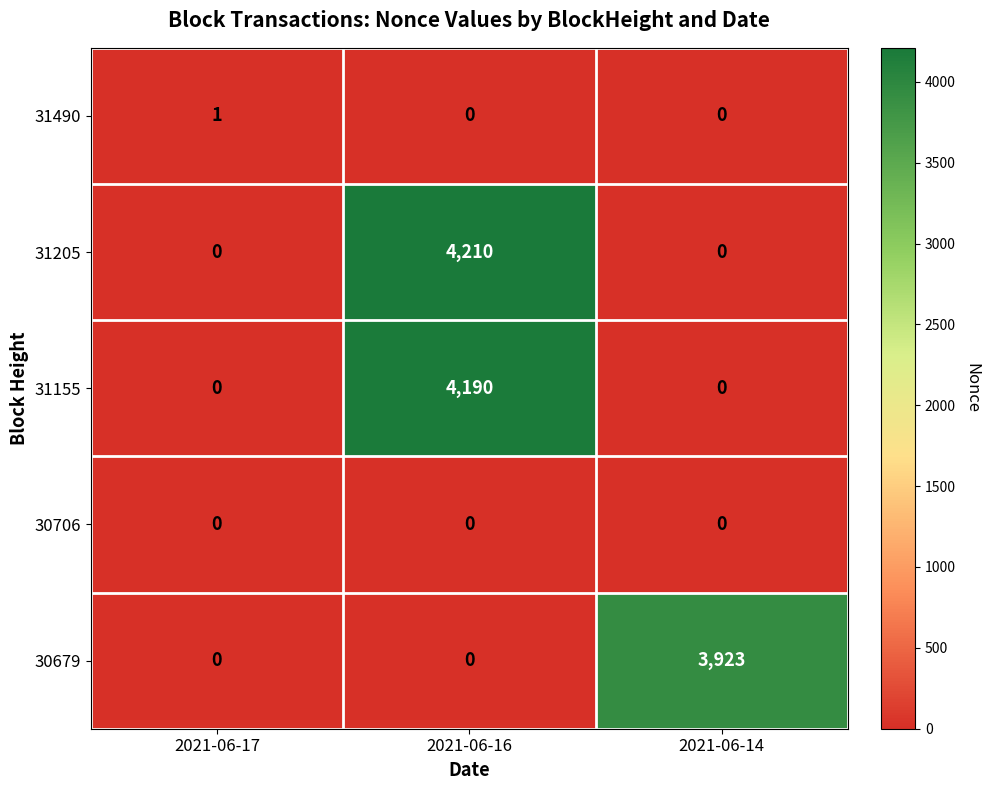

At which category does the chart reach its peak across all series?

2021-06-16